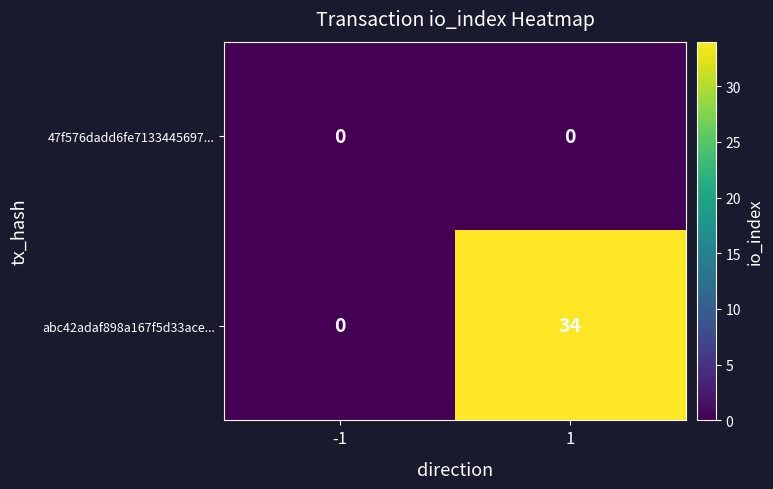

What is the greatest value displayed?

34